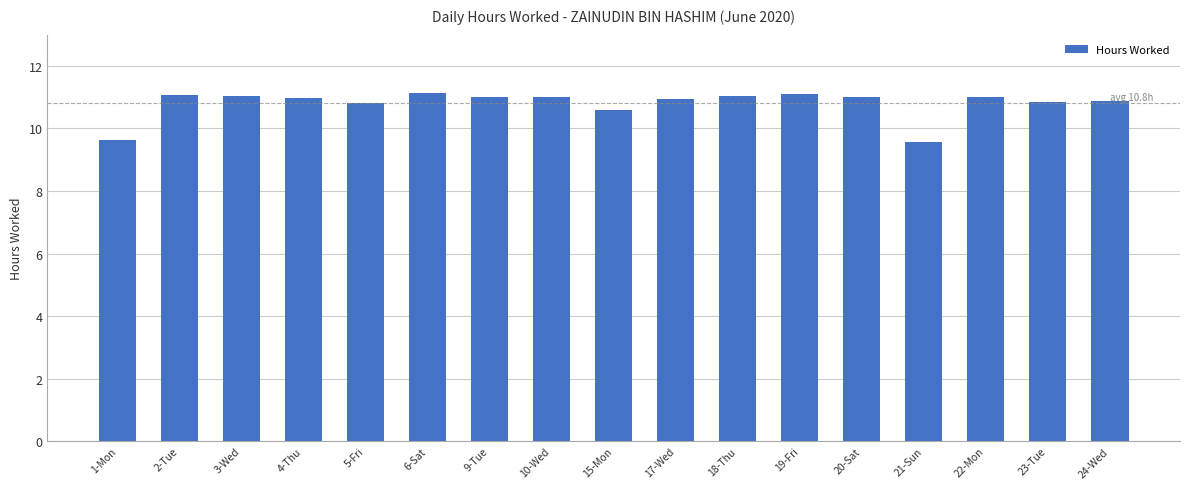

The chart shows a value of 11.0 at 3-Wed. True or false?

True